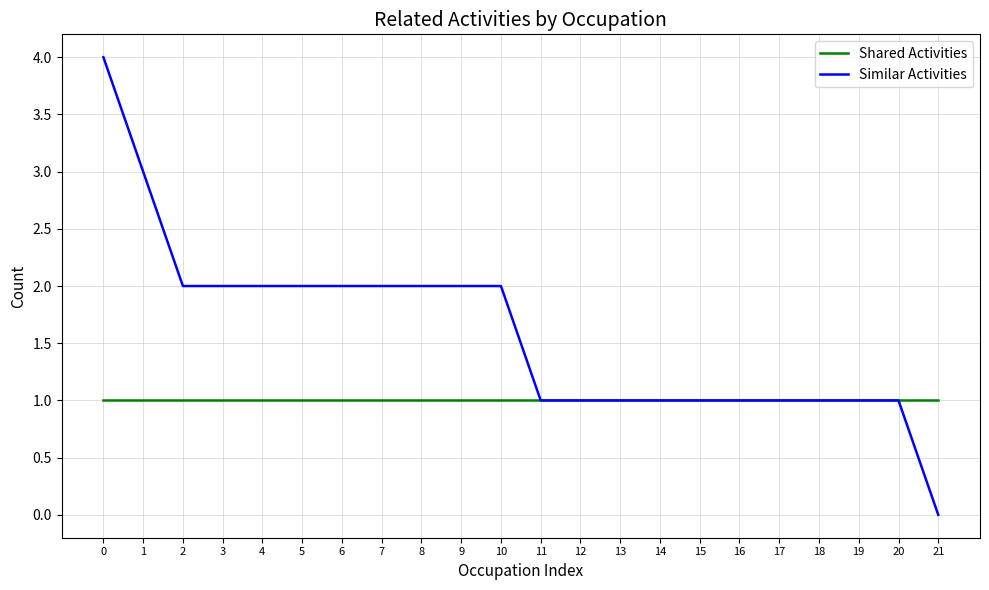

Is it true that Shared Activities equals 1 at 16?

True